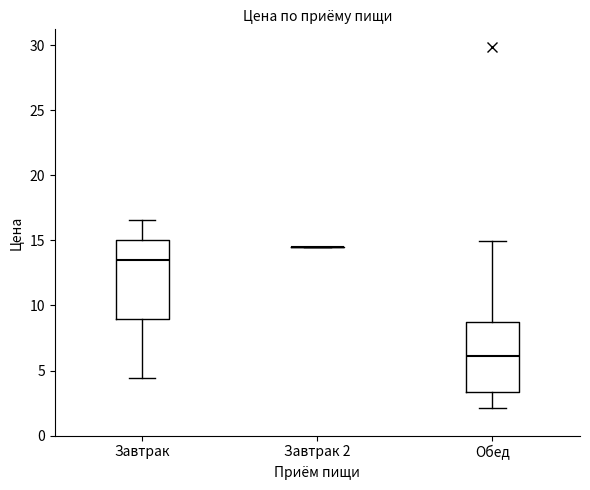

Which box is the tallest, from its lower edge to its upper edge?

Завтрак